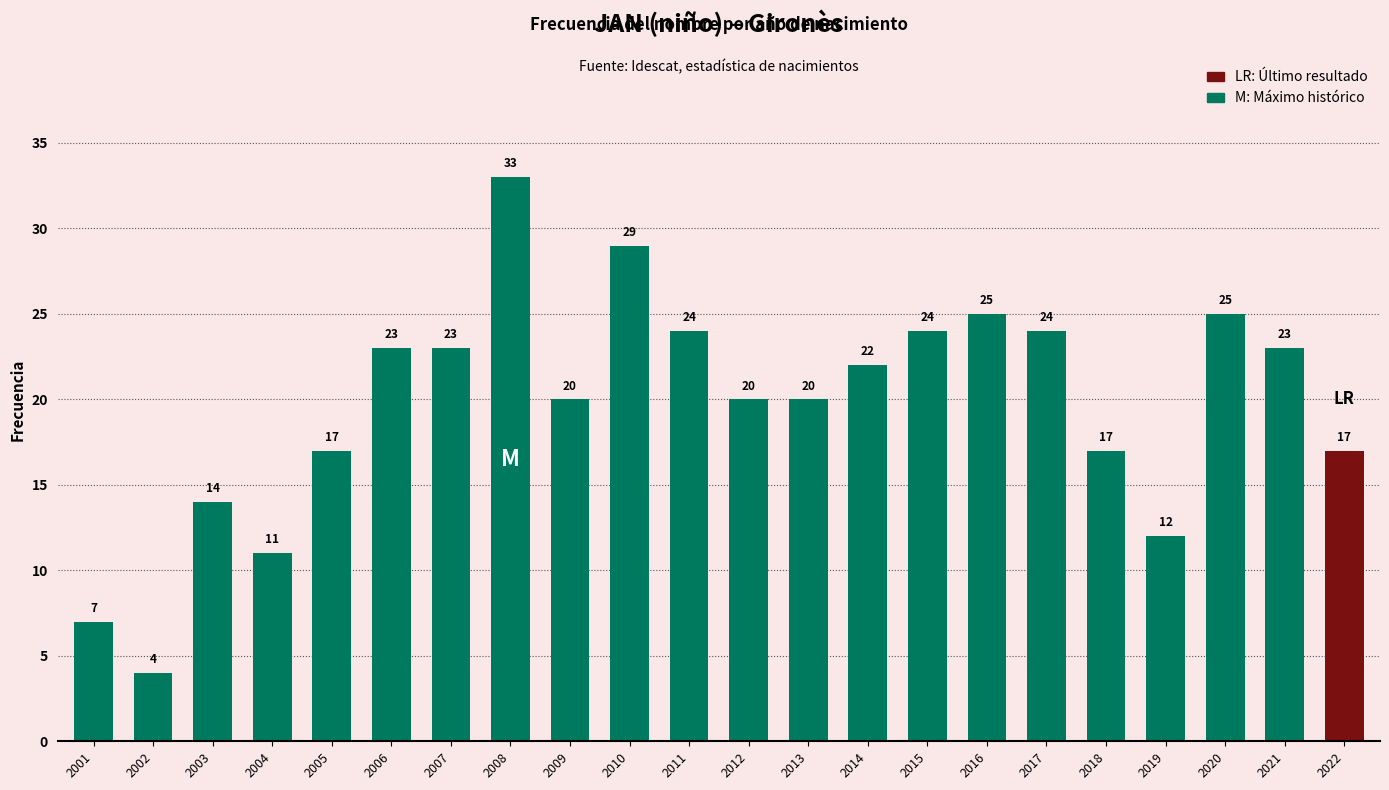

Between 2021 and 2022, which is larger?

2021